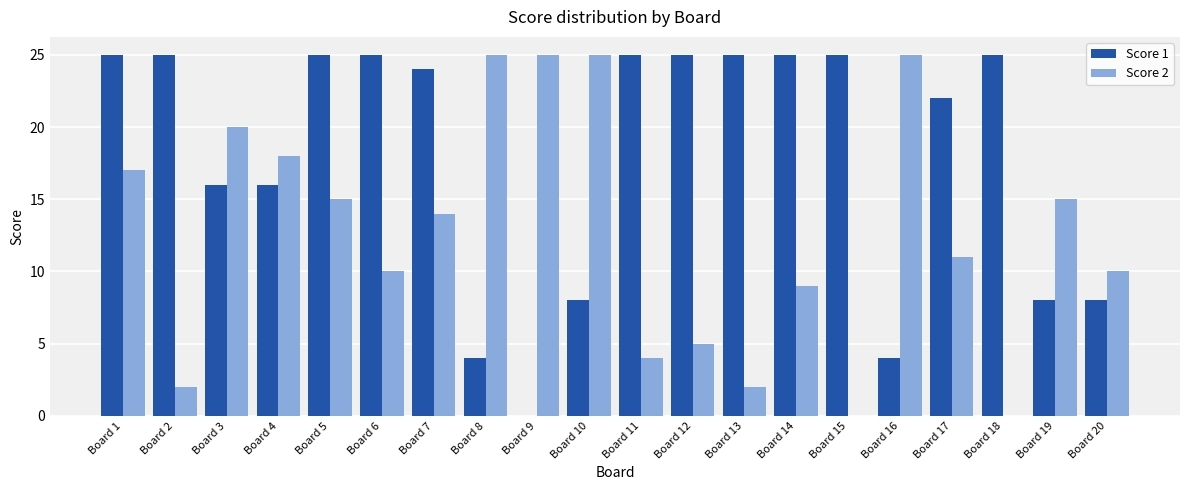

Between Board 1 and Board 6, which series saw the biggest shift?

Score 2